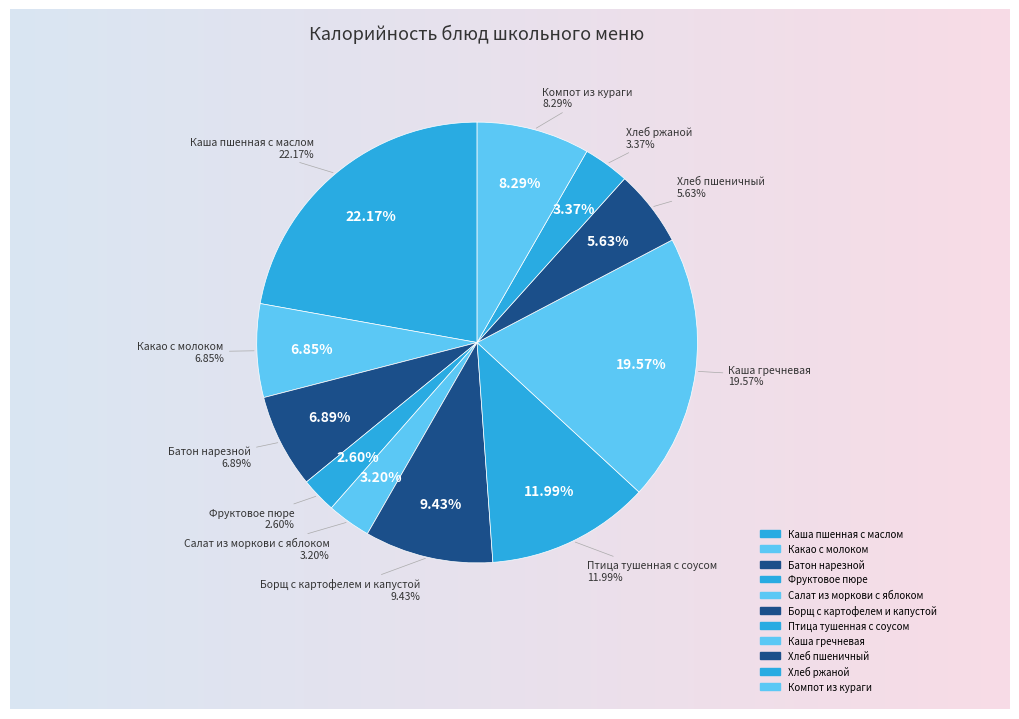

Does any single category account for the majority?

No